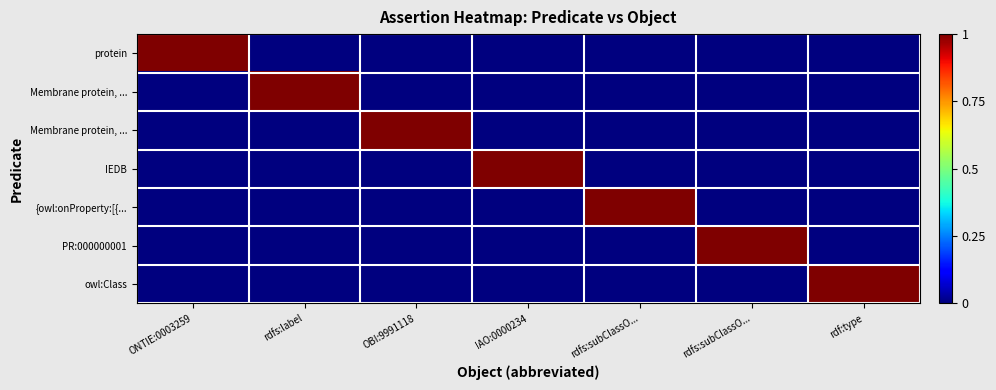

What is the total value across all series at rdfs:subClassO...?

1